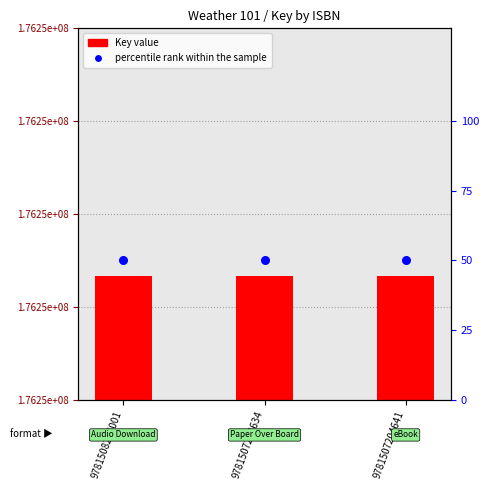

What are all the series names shown in the legend?

Key value, percentile rank within the sample